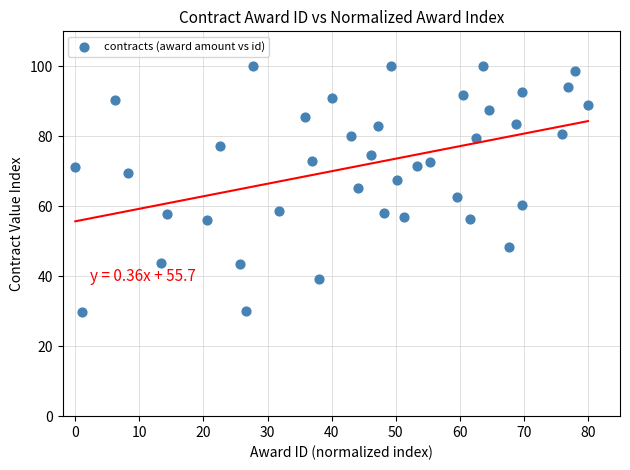

What is the range of Y values (max minus min)?

70.3